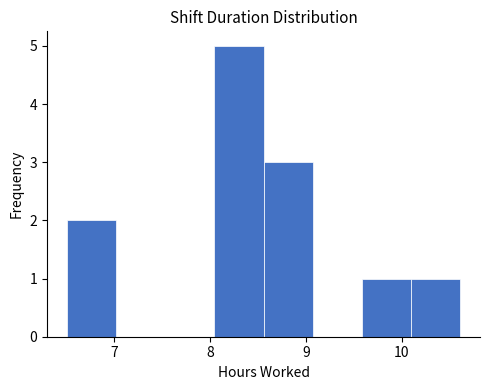

Reading left to right, list every bar in this chart as the range it spans on the x-axis followed by its height. Neither the bar edges nor the heights are printed on the chart, so give them approximately, as read against the axes.

6.5 to 7.0: 2
7.0 to 7.5: 0
7.5 to 8.0: 0
8.0 to 8.6: 5
8.6 to 9.1: 3
9.1 to 9.6: 0
9.6 to 10.1: 1
10.1 to 10.6: 1